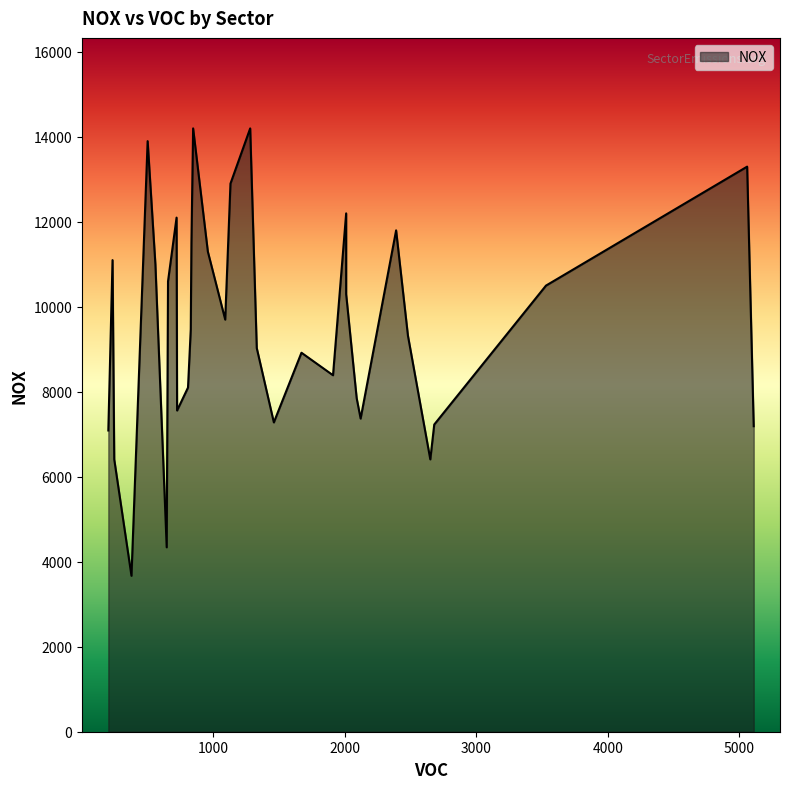

How many lines are shown in the chart?

1